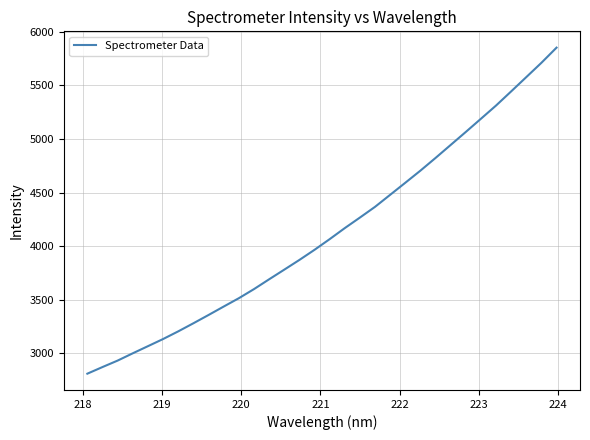

What is the greatest value displayed?

5852.2